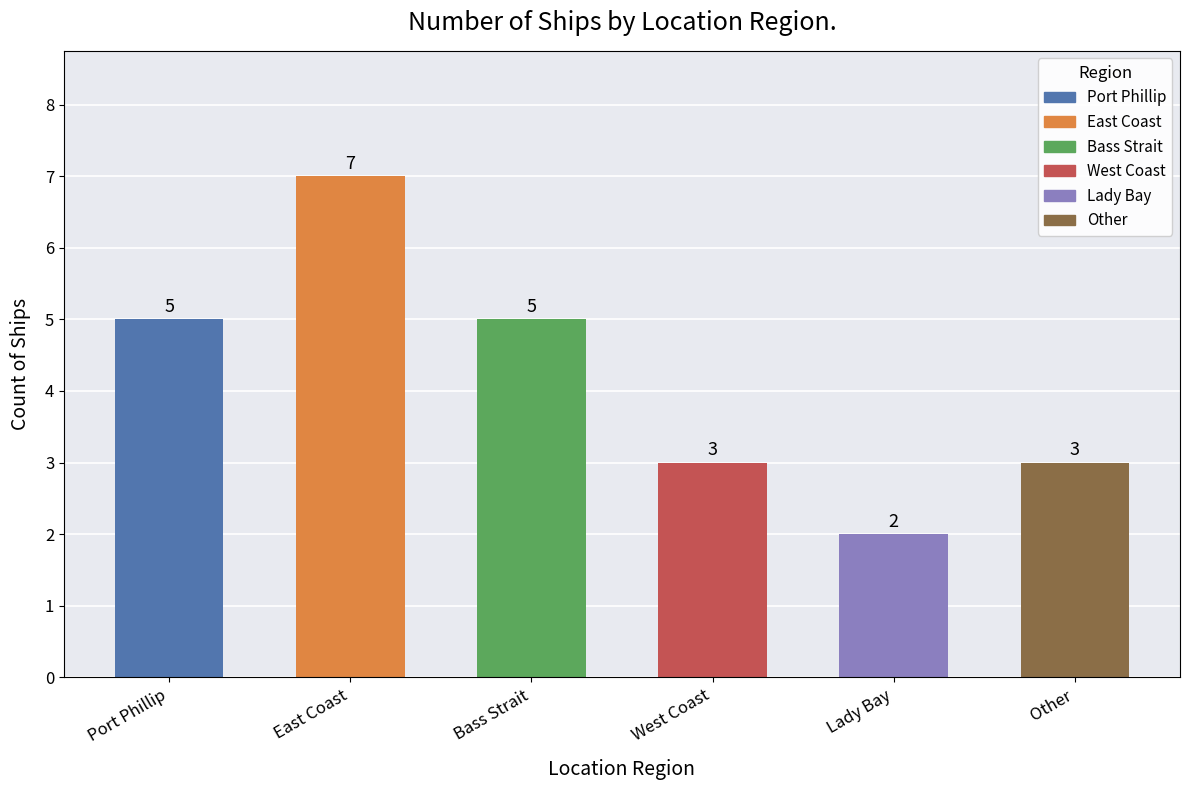

What is the label of the 5th bar from the right?

East Coast